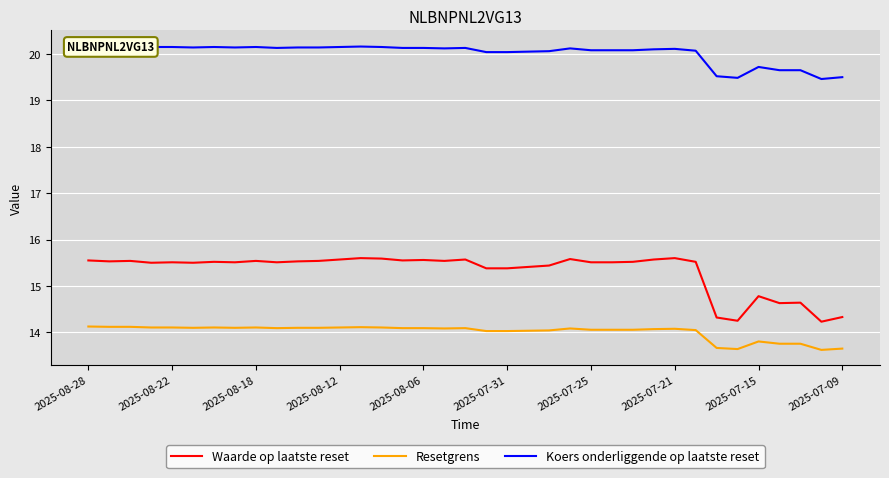

True or false: Resetgrens and Koers onderliggende op laatste reset intersect in this chart.

False